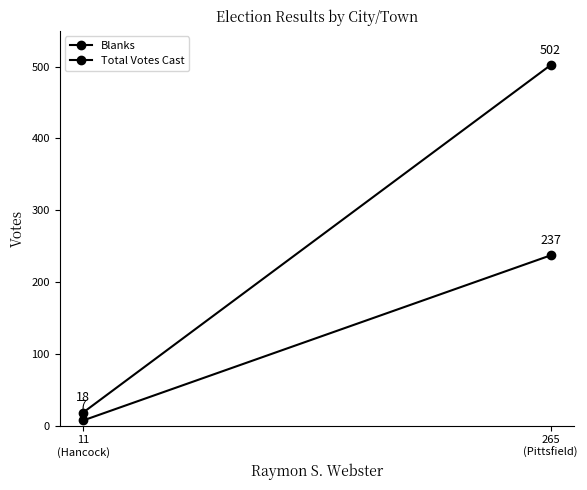

What is the maximum value shown in the chart?

502